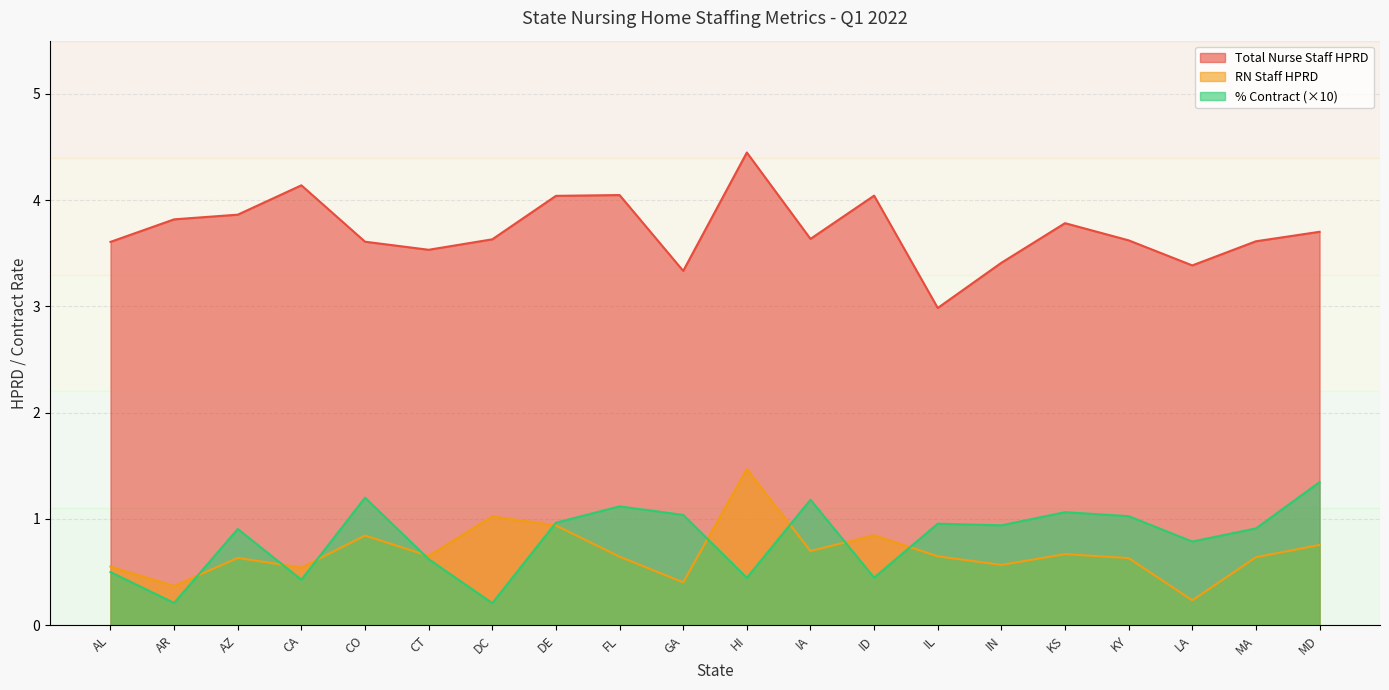

What is the value of the % Contract point at the 5th from the left?

1.2